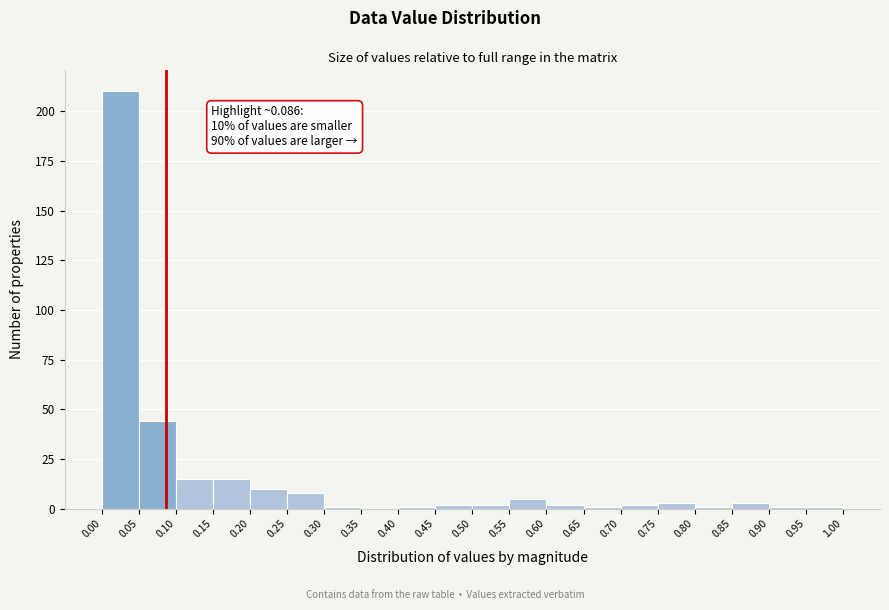

Over which range of the x-axis is the bar tallest?

0.00 to 0.05